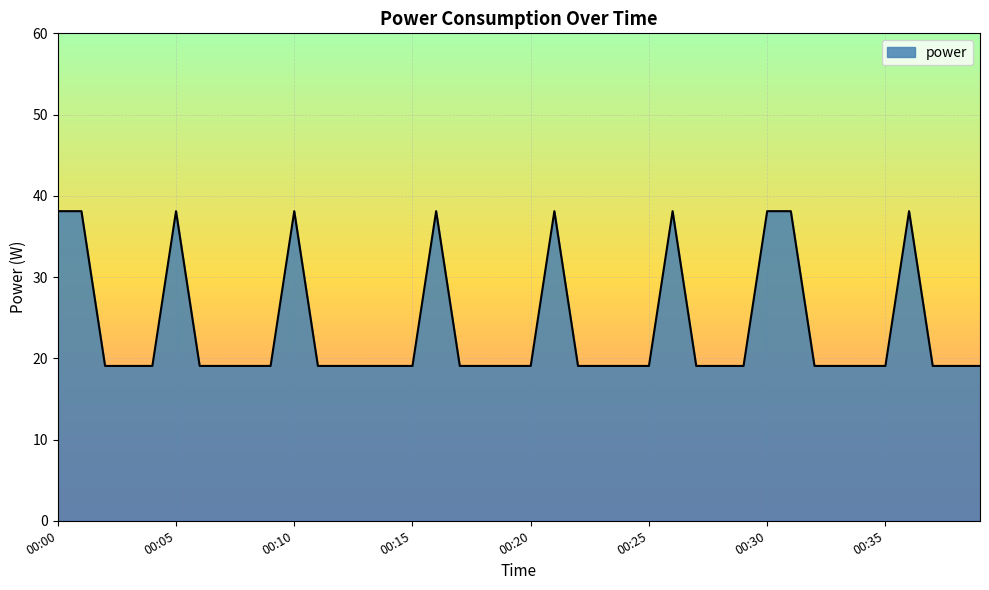

What is the difference between the maximum and minimum values?

19.1